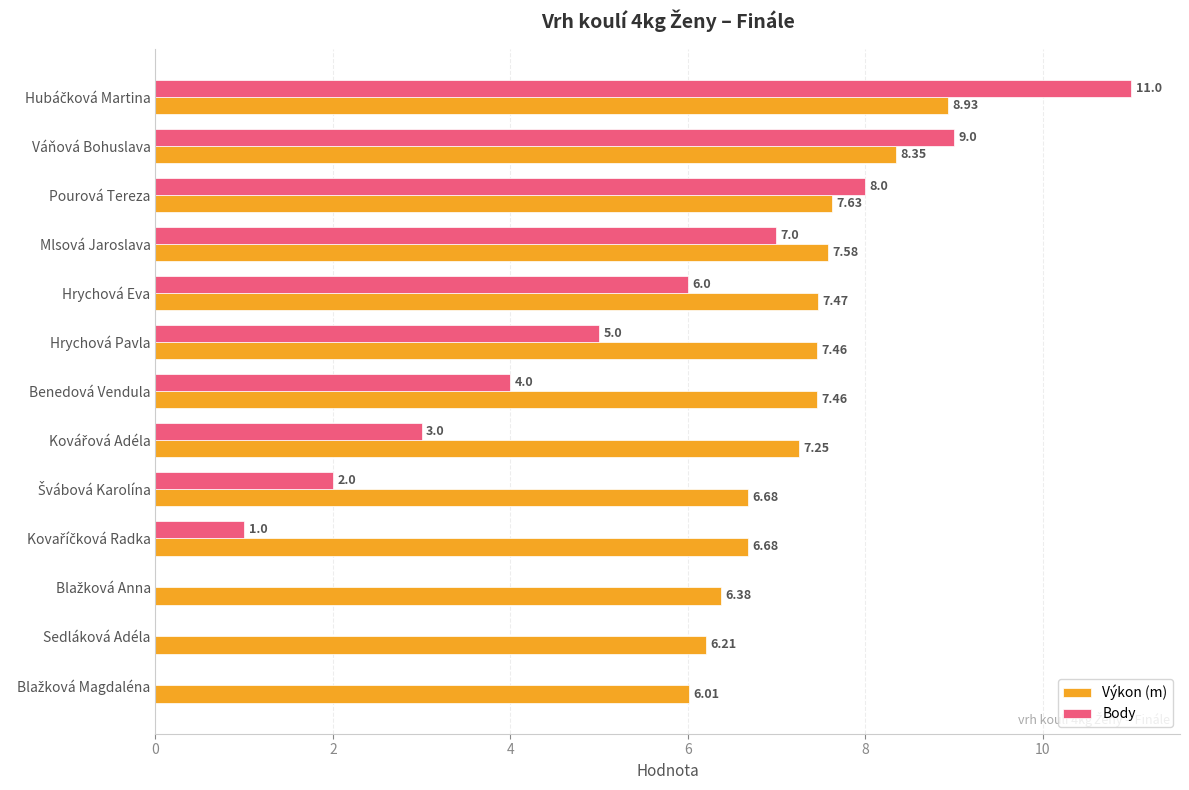

Between Mlsová Jaroslava and Hrychová Eva, which series saw the biggest shift?

Body